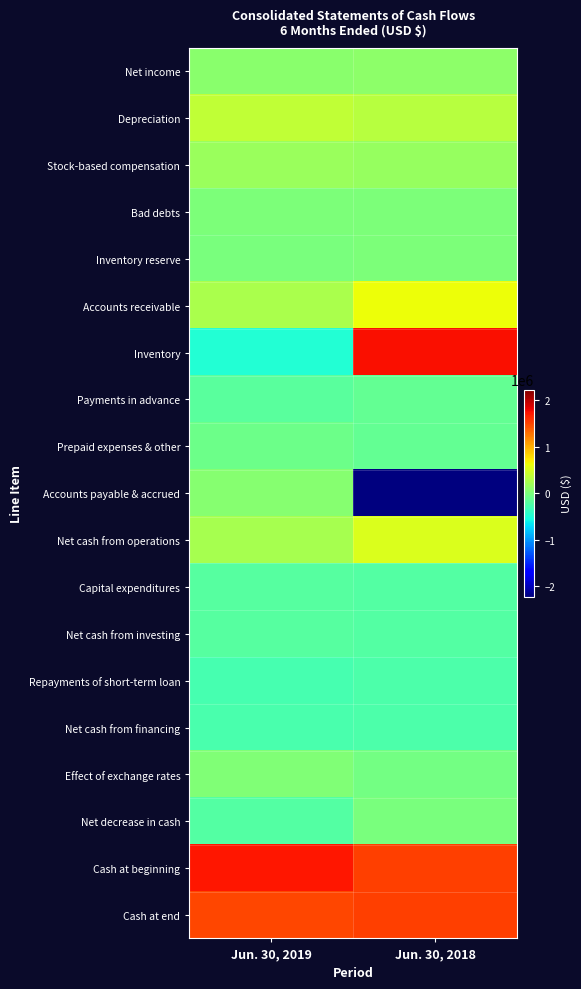

Count the number of categories in the chart.

2